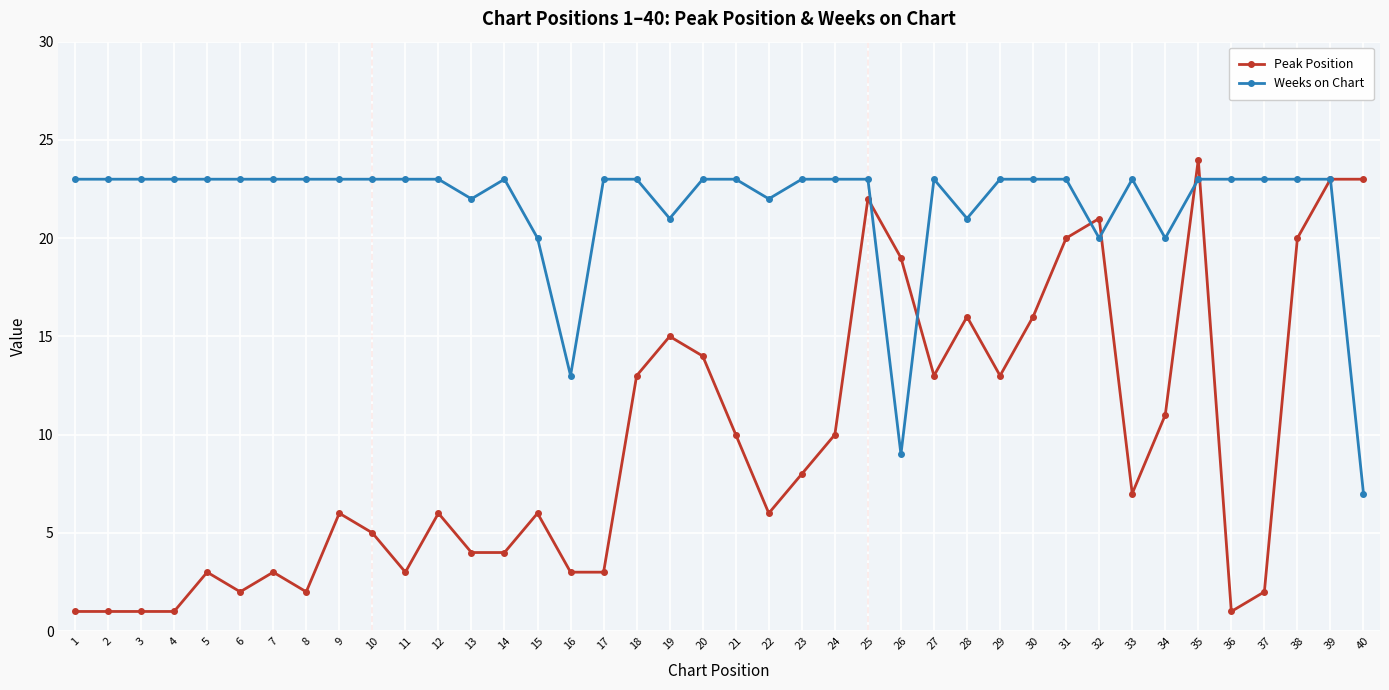

Is this an area chart (filled region under the line)?

No